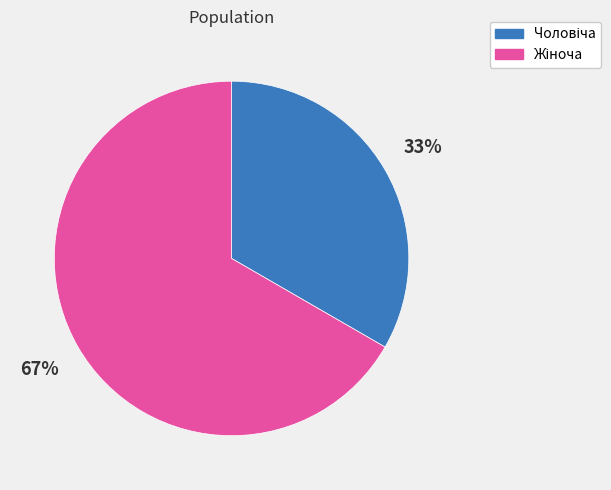

Count the number of slices in the pie.

2